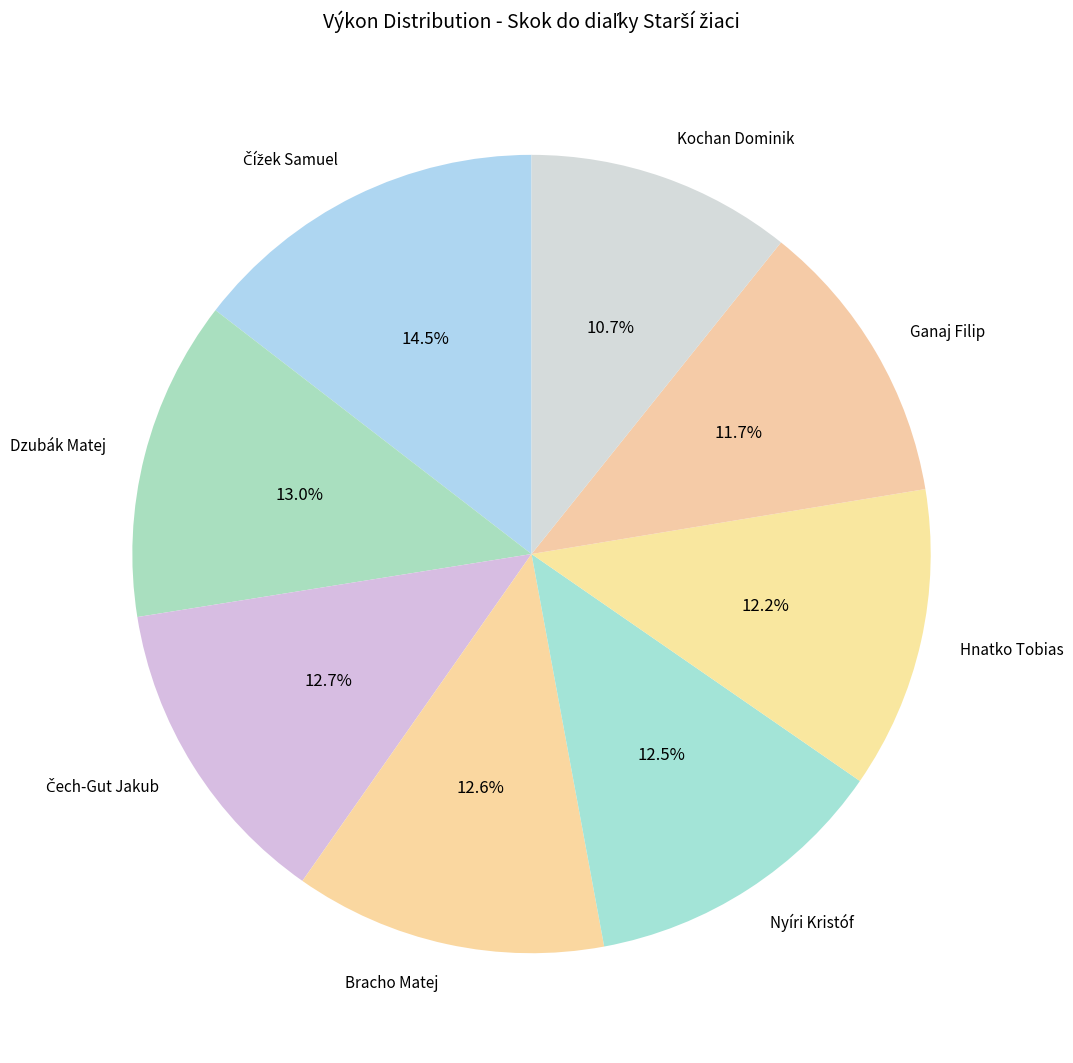

How many segments does this pie chart have?

8